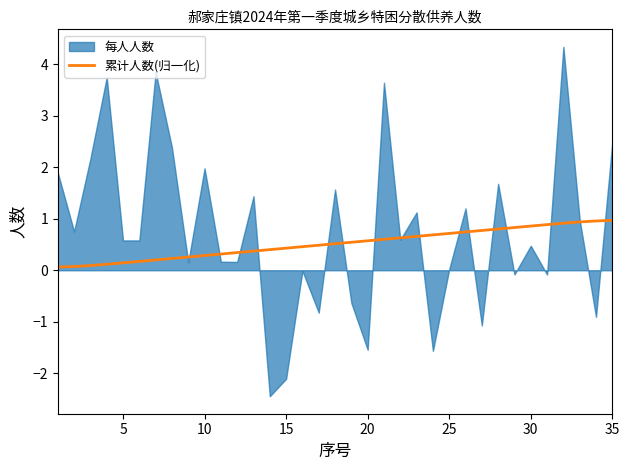

The value of 累计人数(归一化) at 35 is 1.0. True or false?

True